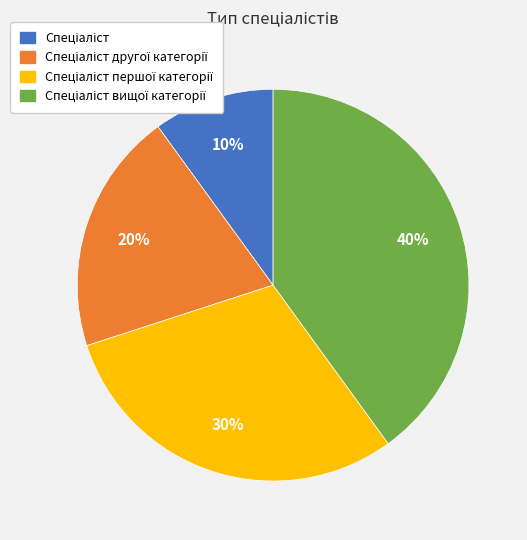

How many slices are in this pie chart?

4